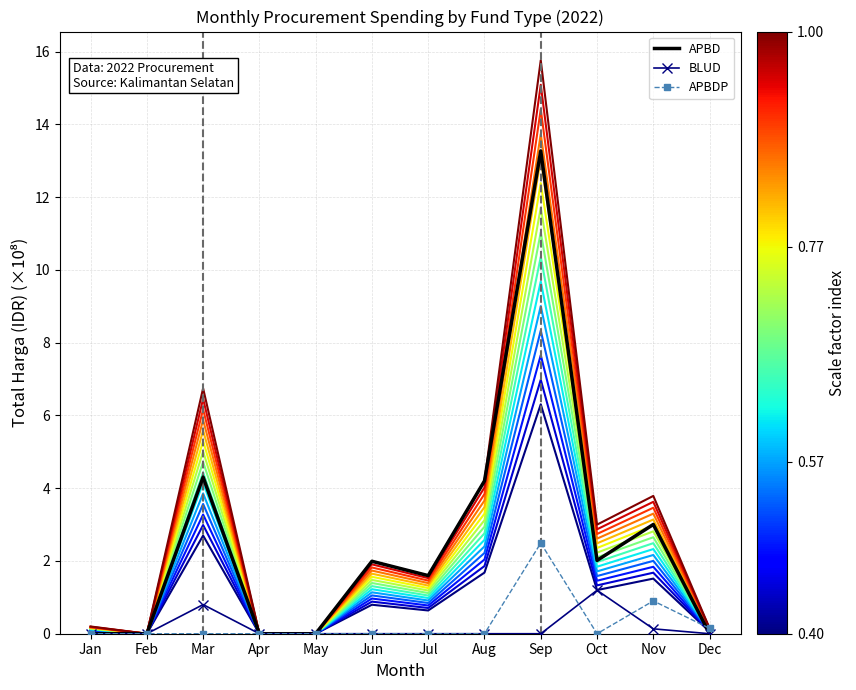

What is the total value across all series at Jun?

22.9